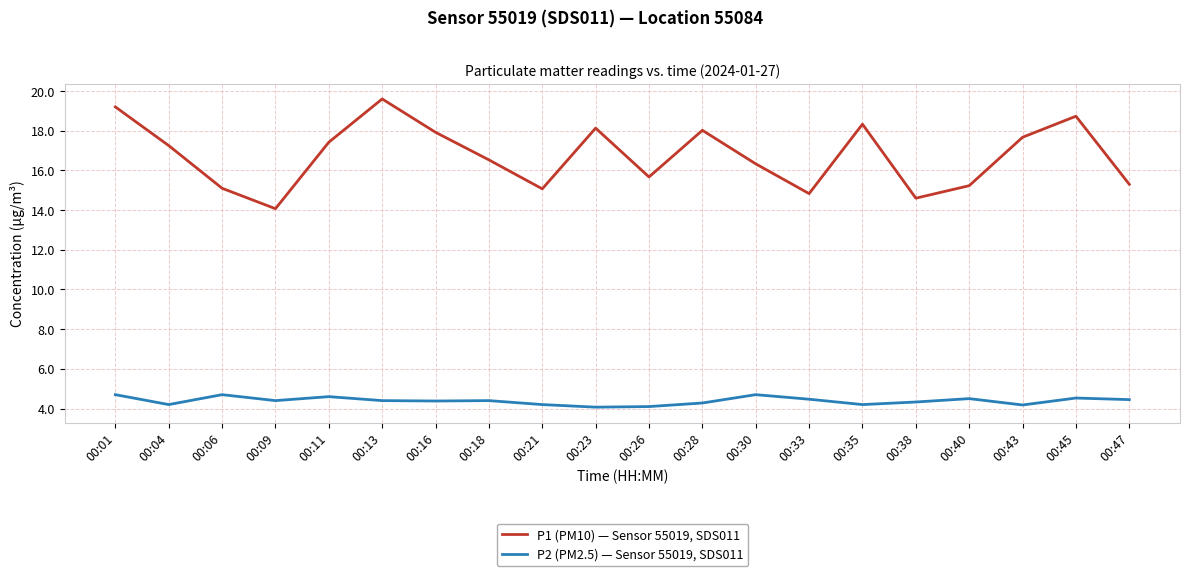

What is the average value of the P2 (PM2.5) — Sensor 55019, SDS011 series?

4.4